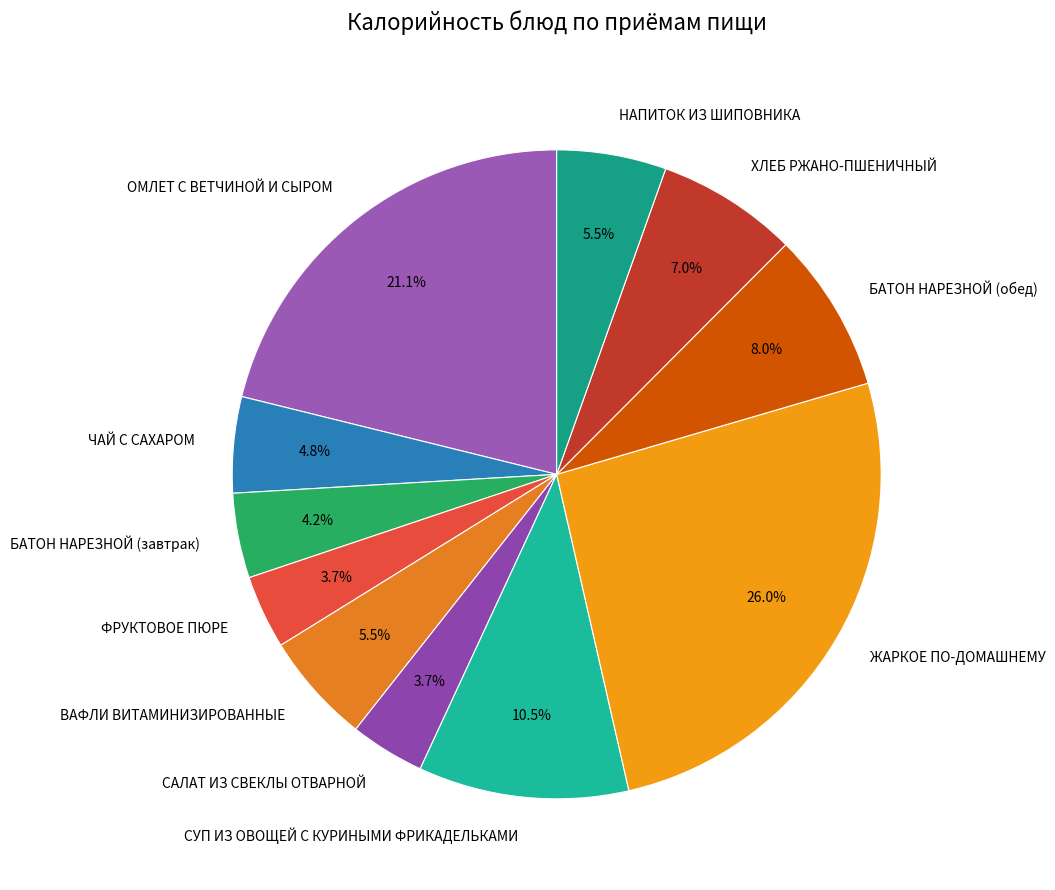

Which has a higher value, БАТОН НАРЕЗНОЙ (обед) or ОМЛЕТ С ВЕТЧИНОЙ И СЫРОМ?

ОМЛЕТ С ВЕТЧИНОЙ И СЫРОМ